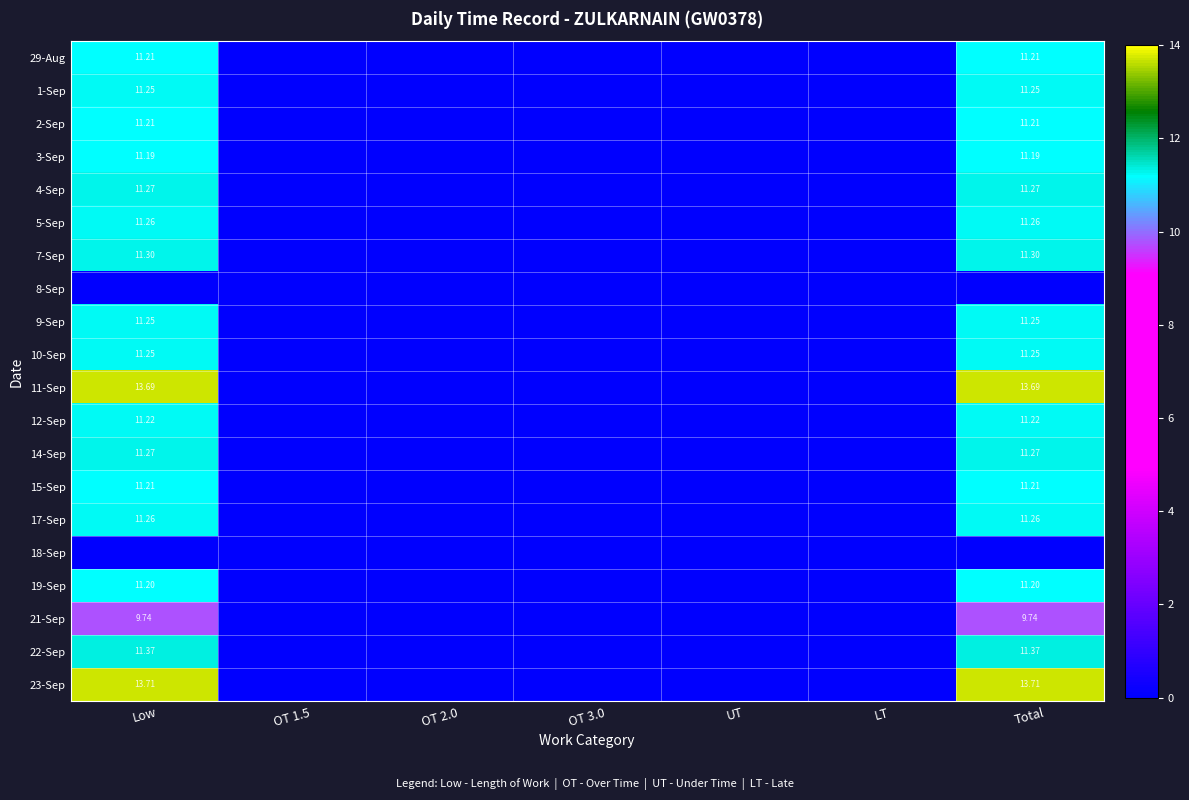

Rank the categories by 22-Sep value from lowest to highest.

OT 1.5, OT 2.0, OT 3.0, UT, LT, Low, Total